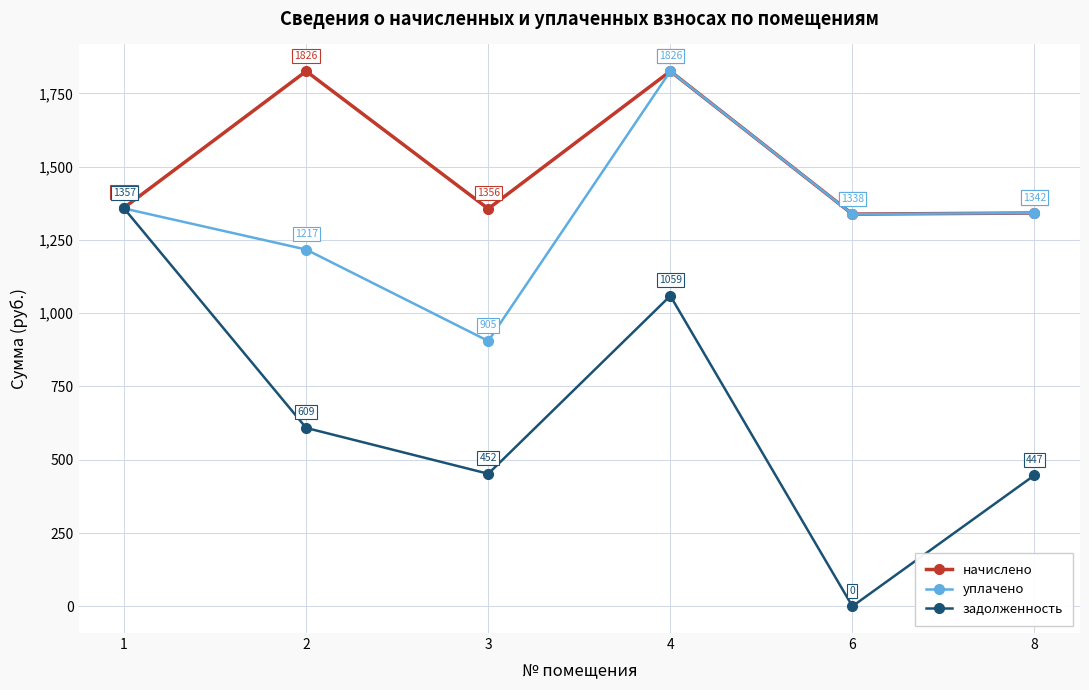

Rank the series by their average value, from highest to lowest.

начислено, уплачено, задолженность